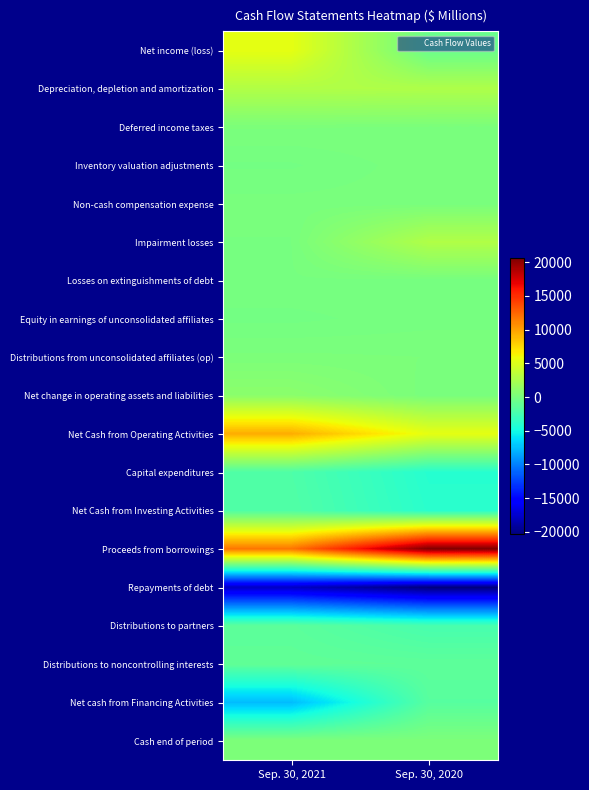

Which has a higher value, Sep. 30, 2020 or Sep. 30, 2021?

Sep. 30, 2021